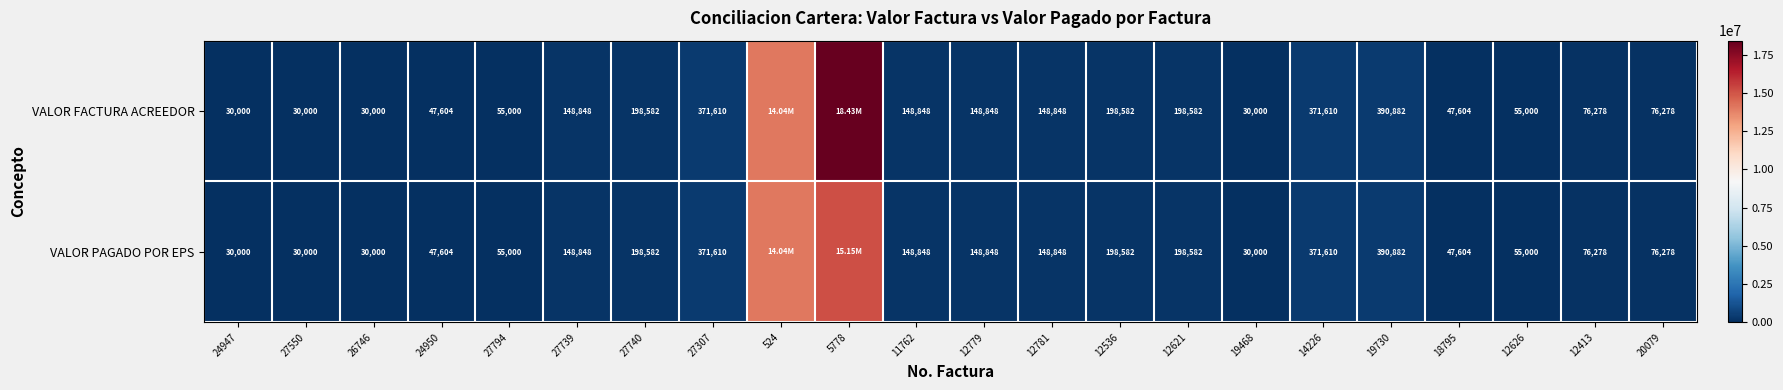

Is the value of VALOR FACTURA ACREEDOR at 12779 greater than the value of VALOR PAGADO POR EPS at 27794?

Yes